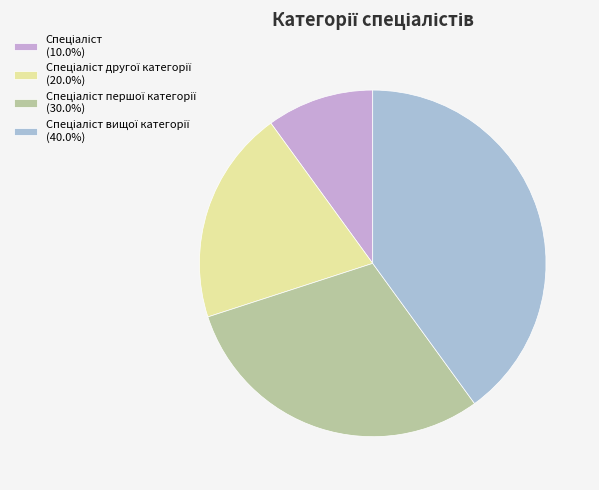

Is there a majority slice in this chart?

No